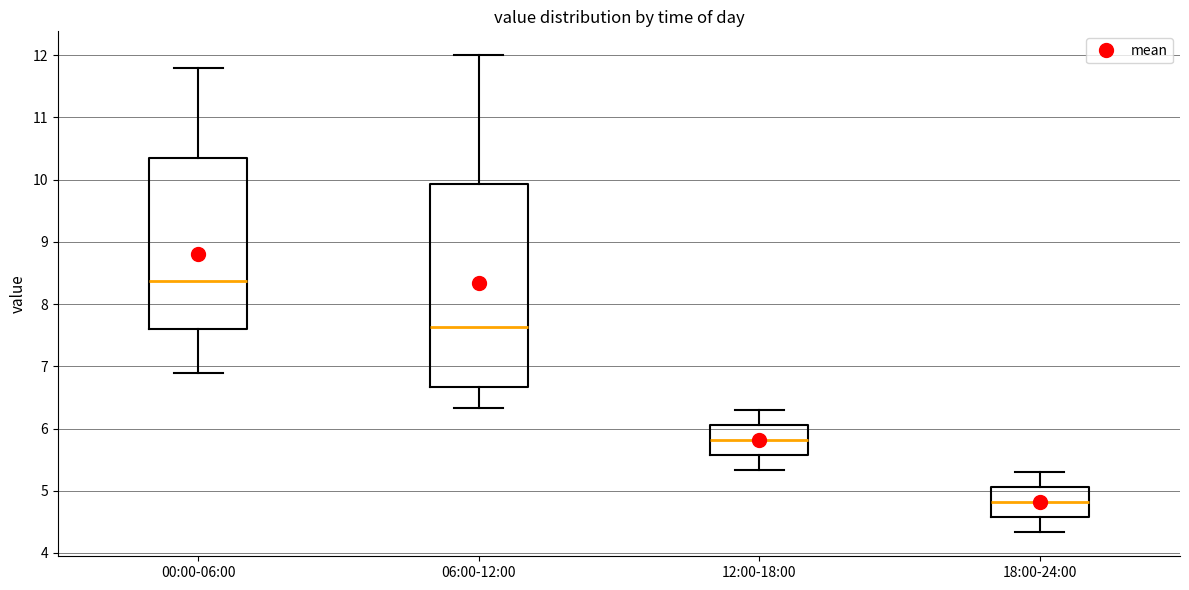

Comparing the boxes themselves (not the whiskers), which one is the tallest?

06:00-12:00